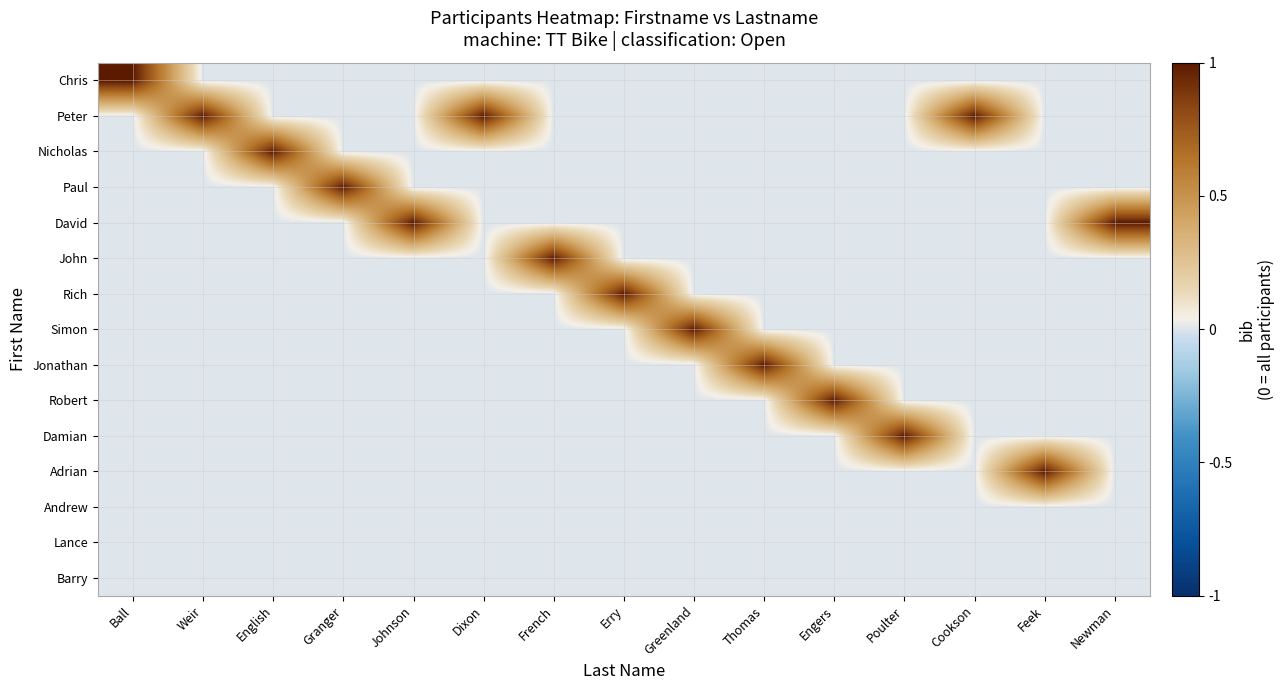

Rank the series by their maximum value, from lowest to highest.

Andrew, Lance, Barry, Chris, Peter, Nicholas, Paul, David, John, Rich, Simon, Jonathan, Robert, Damian, Adrian